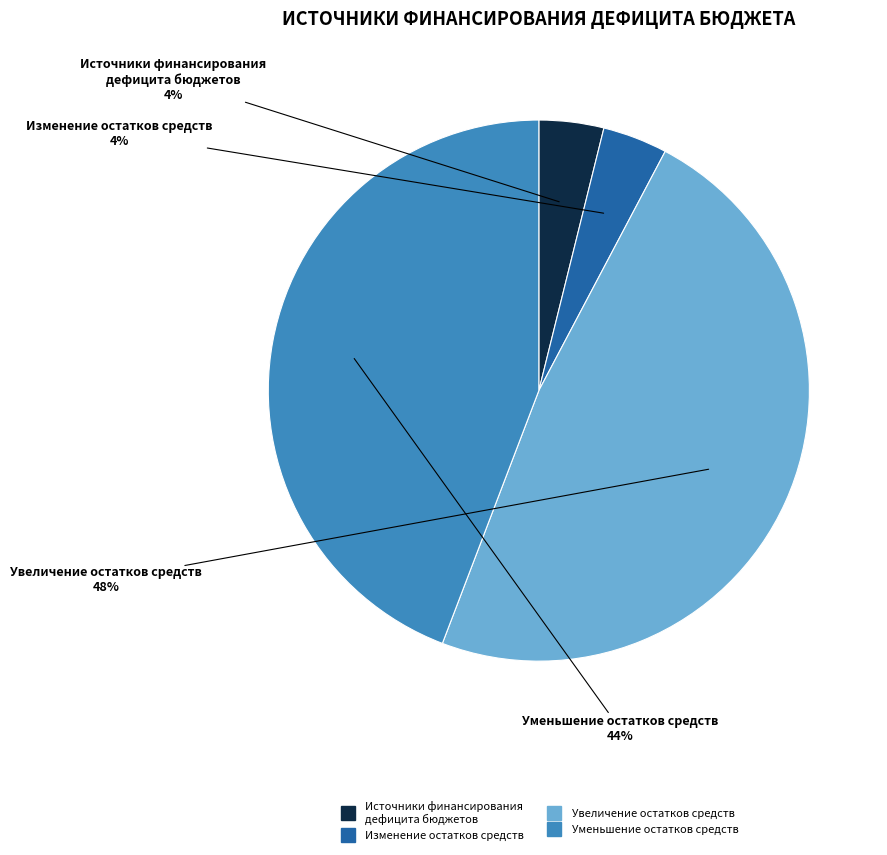

Is there a majority slice in this chart?

No